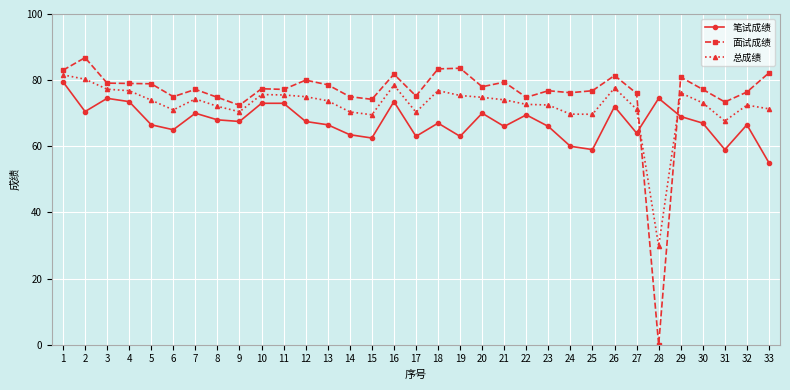

Rank the series by their average value, from highest to lowest.

面试成绩, 总成绩, 笔试成绩